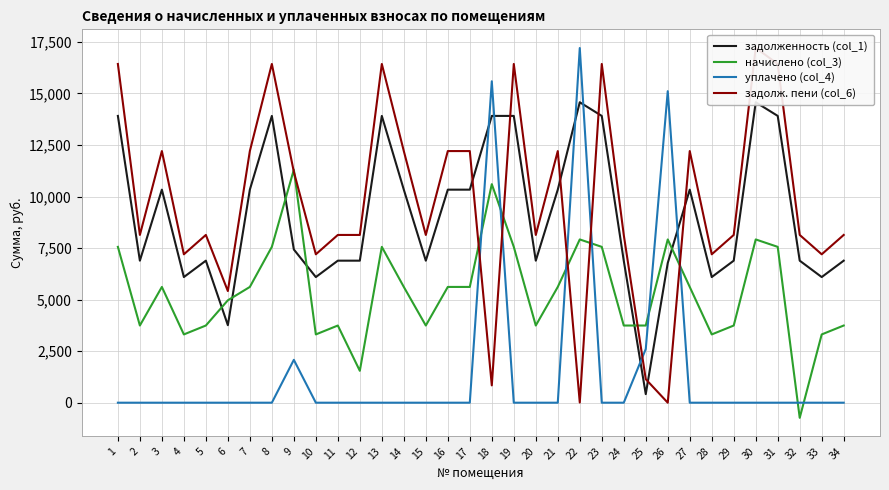

At which category does the chart reach its minimum across all series?

32